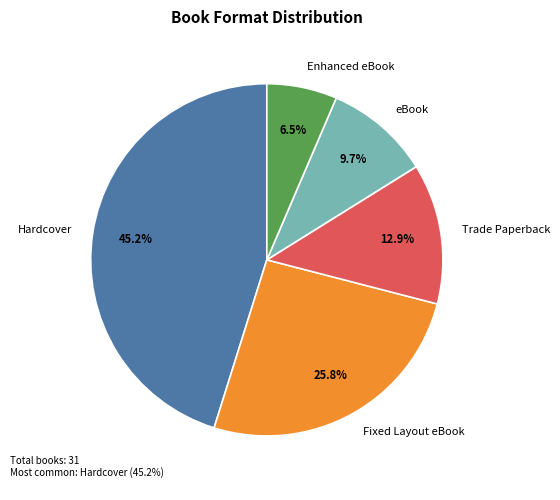

Rank the categories by value from lowest to highest.

Enhanced eBook, eBook, Trade Paperback, Fixed Layout eBook, Hardcover